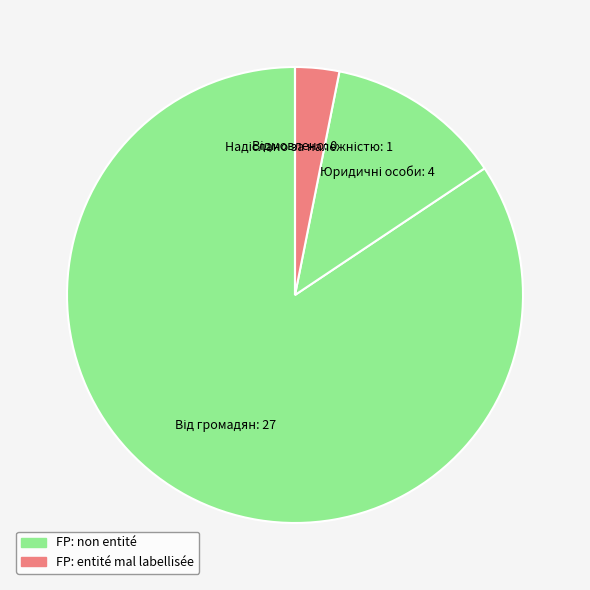

How many segments does this pie chart have?

4